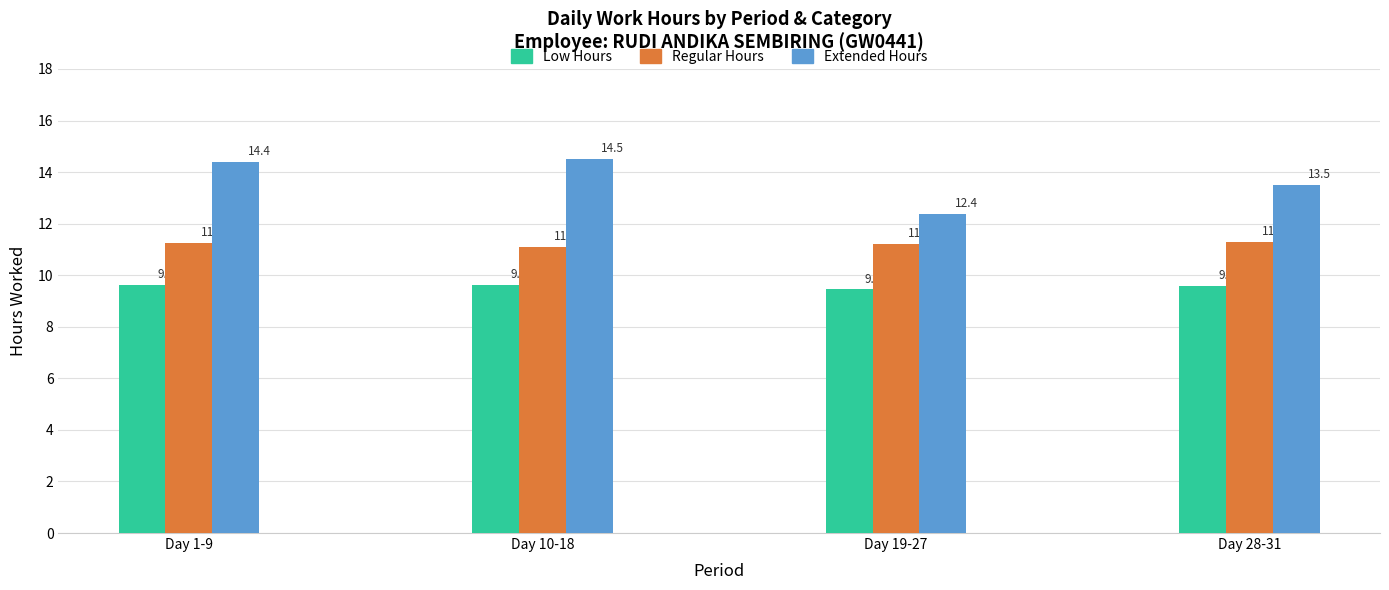

Reading left to right, extract all data points from this chart.

Low Hours: 9.6	9.6	9.4	9.6
Regular Hours: 11.2	11.1	11.2	11.3
Extended Hours: 14.4	14.5	12.4	13.5